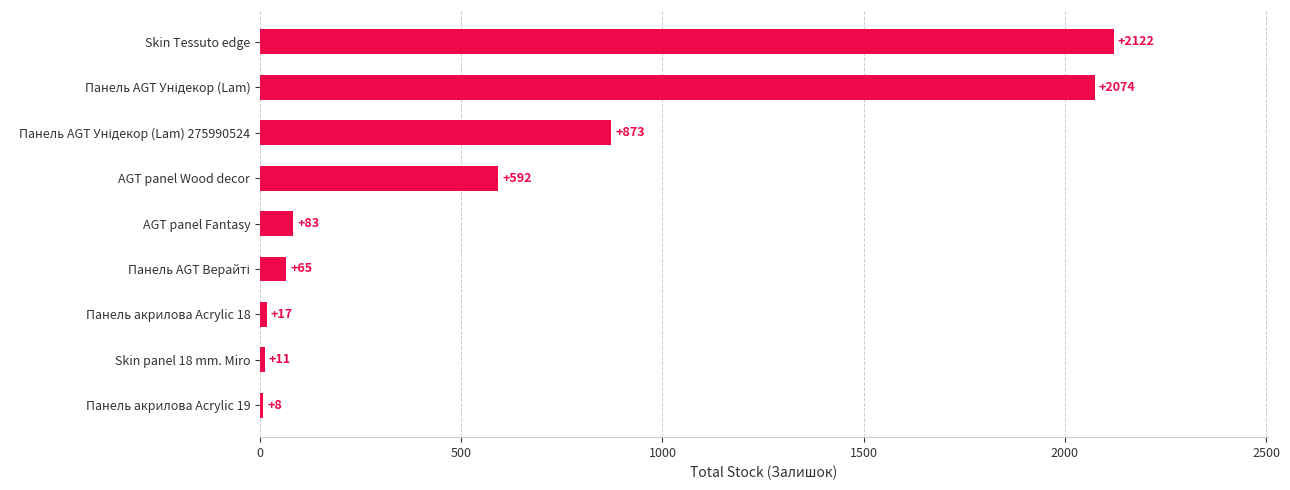

Approximately how many times larger is the value at AGT panel Wood decor compared to Панель акрилова Acrylic 19?

74.0